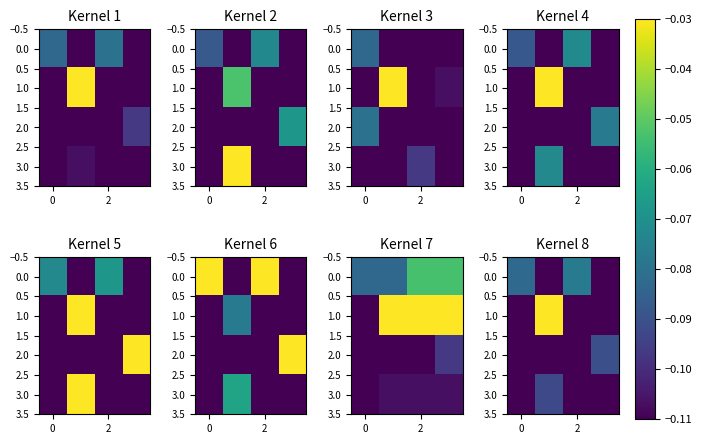

What is the sum of all 1.0 values?

-0.4